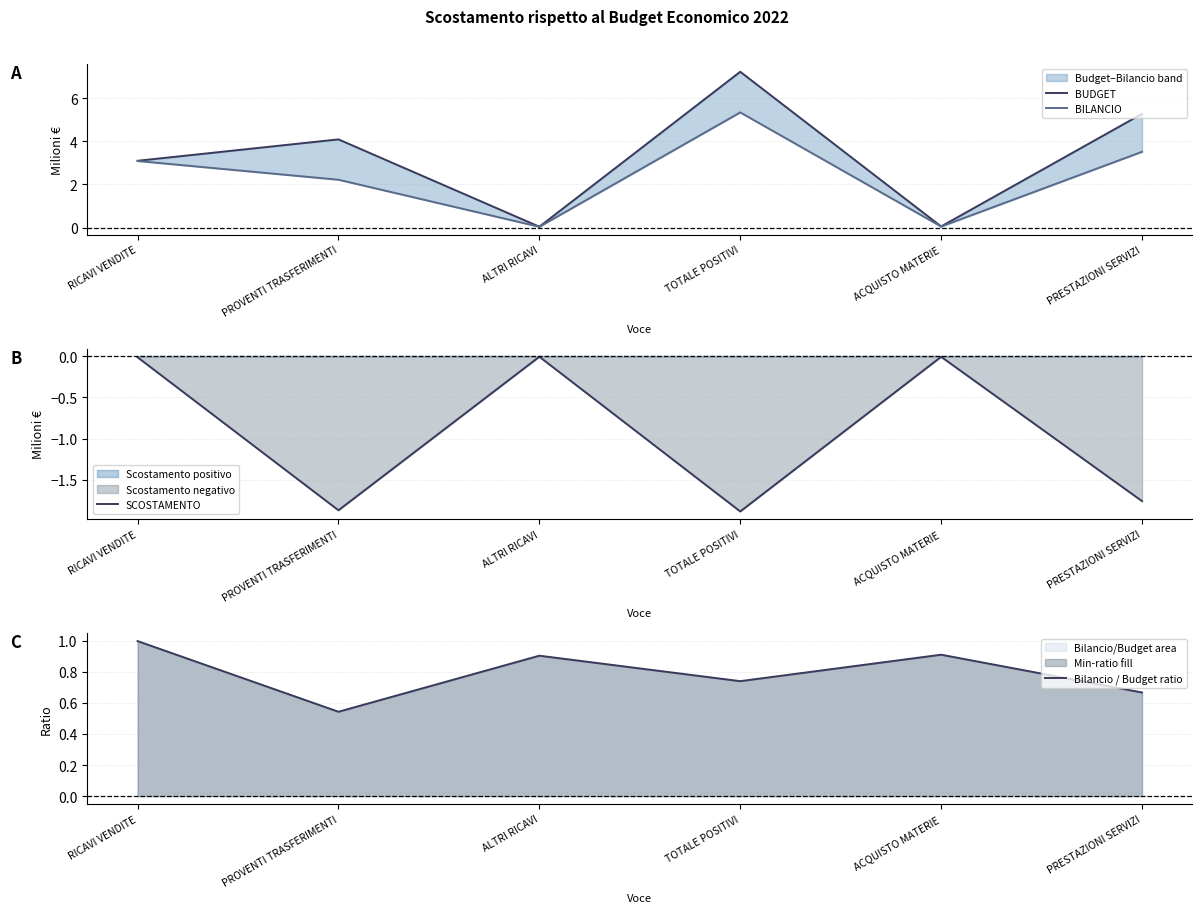

At which category does BUDGET reach its first local peak?

PROVENTI TRASFERIMENTI